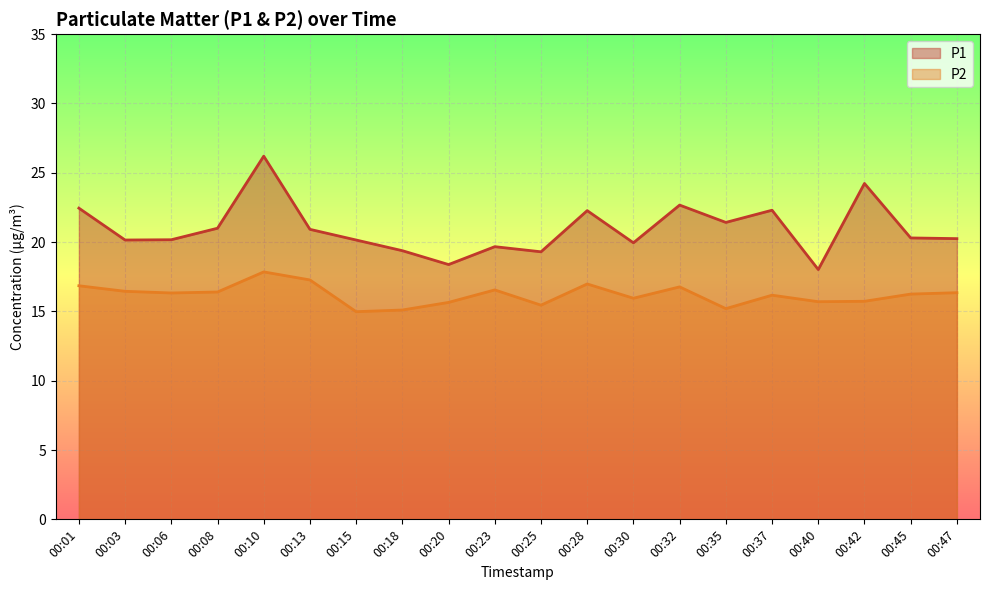

Rank the series by their maximum value, from highest to lowest.

P1, P2